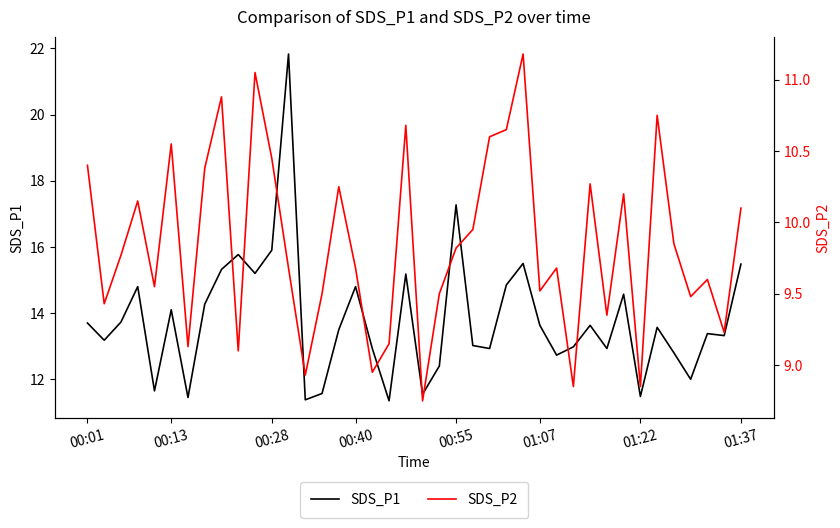

What is the highest value of the SDS_P1 series?

21.8